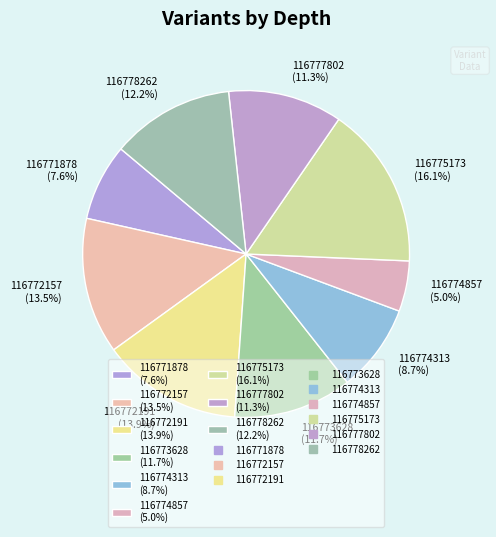

What is the total percentage of 116774857 and 116775173?

21.1%